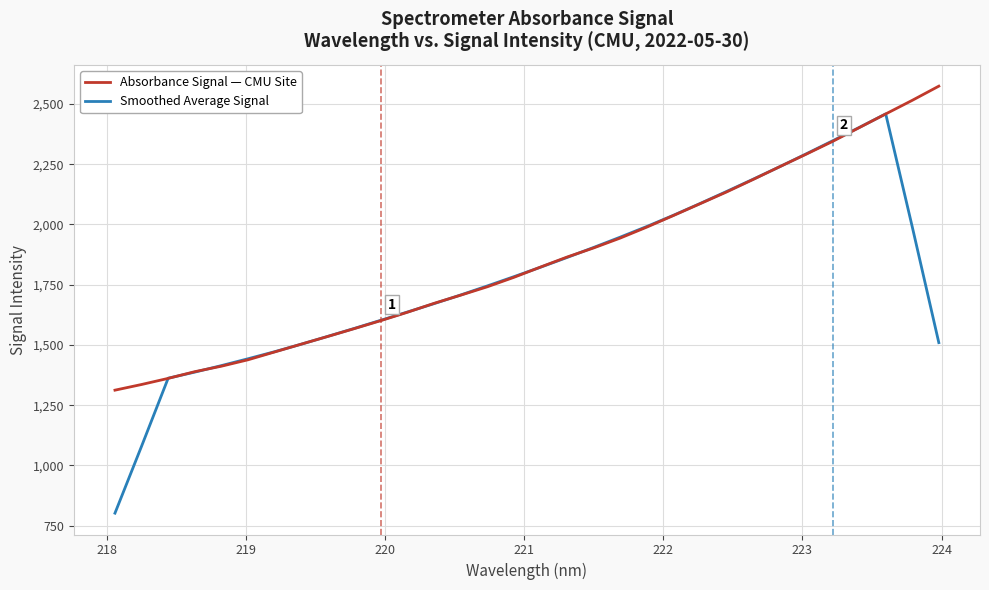

Which series has the largest range (max minus min)?

Smoothed Average Signal